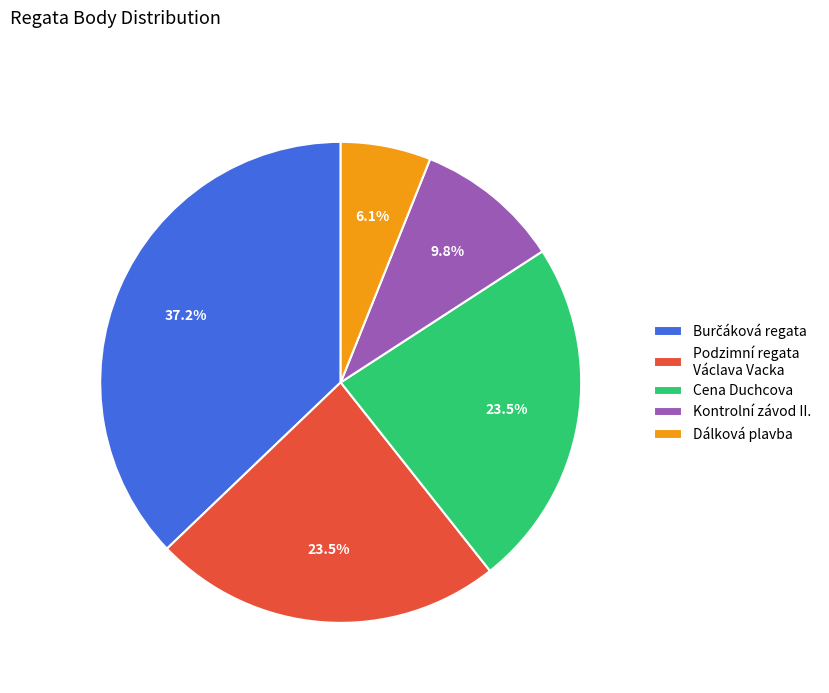

To the nearest percent, what portion does Kontrolní závod II. represent?

10%